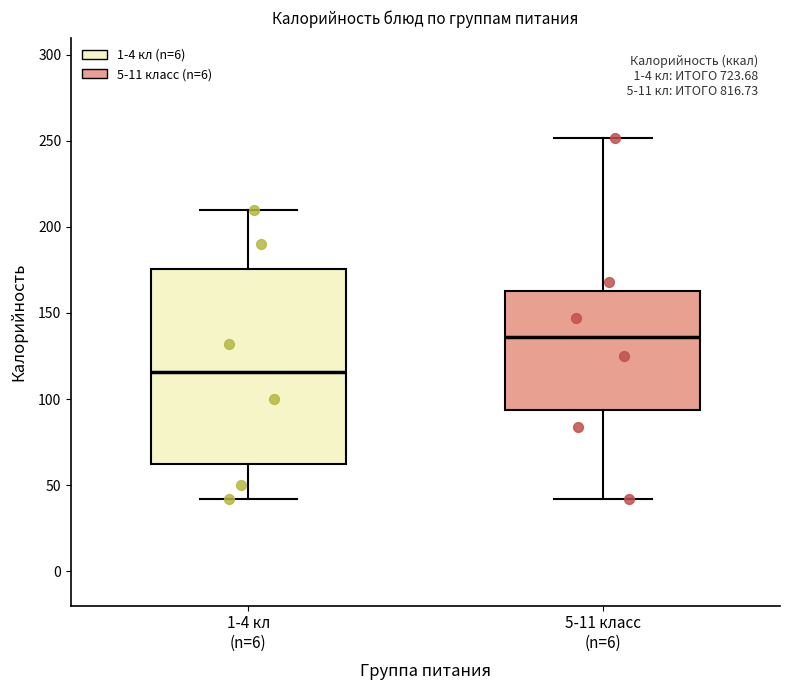

Reading left to right, read every box against the y-axis: the position of its median line, the range the box covers, and the ends of its whiskers. The values are not printed on the chart, so give them approximately, as read against the axis.

1-4 кл (n=6): median 115, box 65 to 175, whiskers 40 to 210
5-11 класс (n=6): median 135, box 95 to 165, whiskers 40 to 250